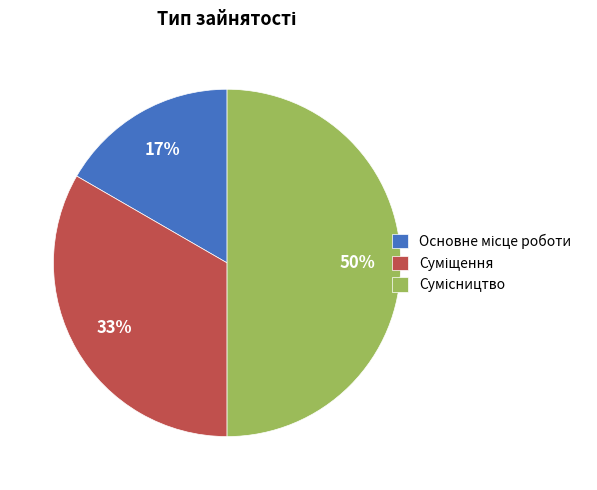

To the nearest percent, what is the average slice percentage?

33%